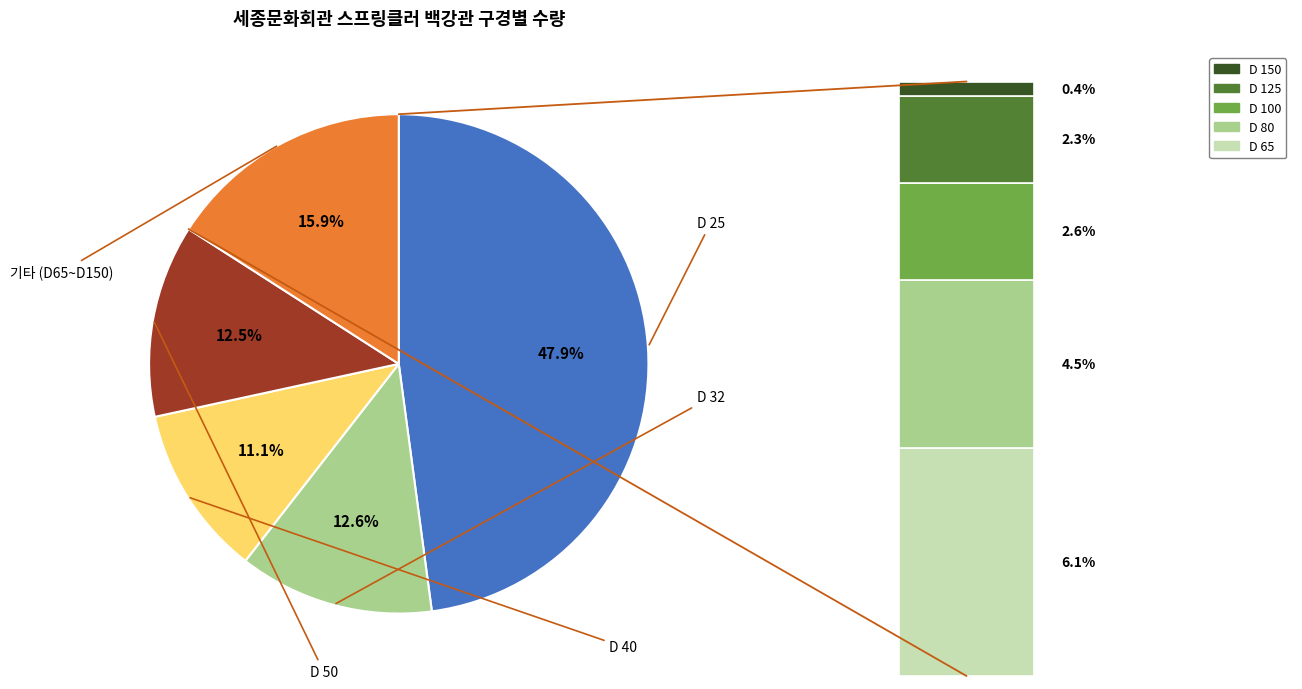

Does D 65 account for over 50% of the chart?

No